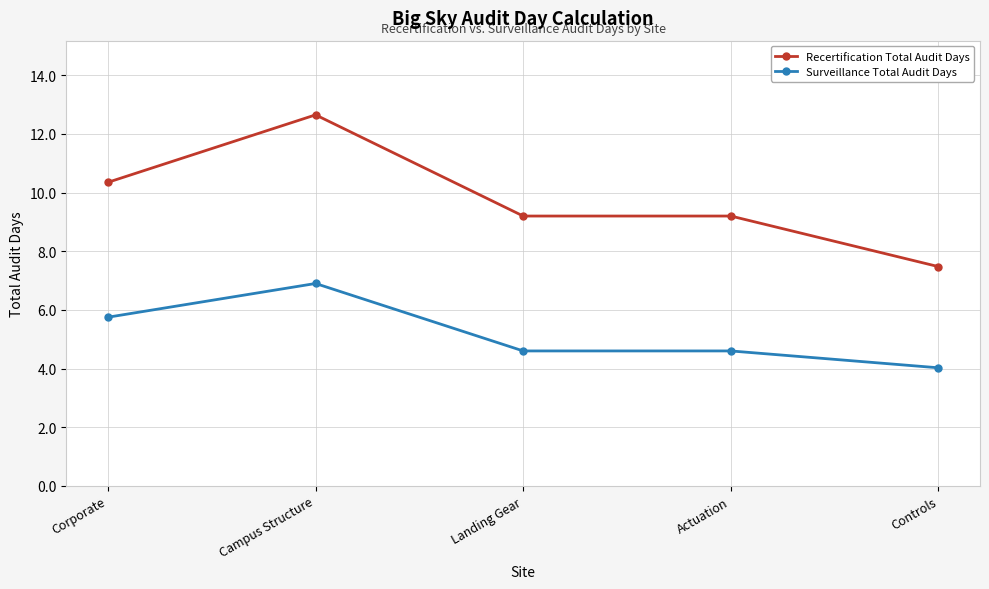

True or false: Recertification Total Audit Days and Surveillance Total Audit Days intersect in this chart.

False